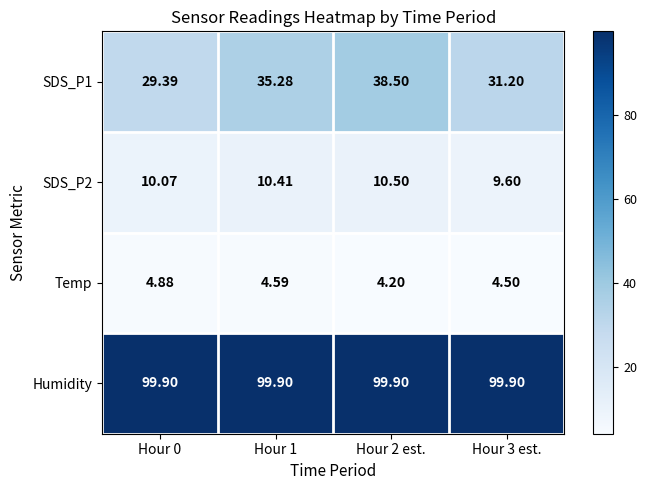

Is the value of SDS_P1 at Hour 2 est. greater than the value of Humidity at Hour 1?

No